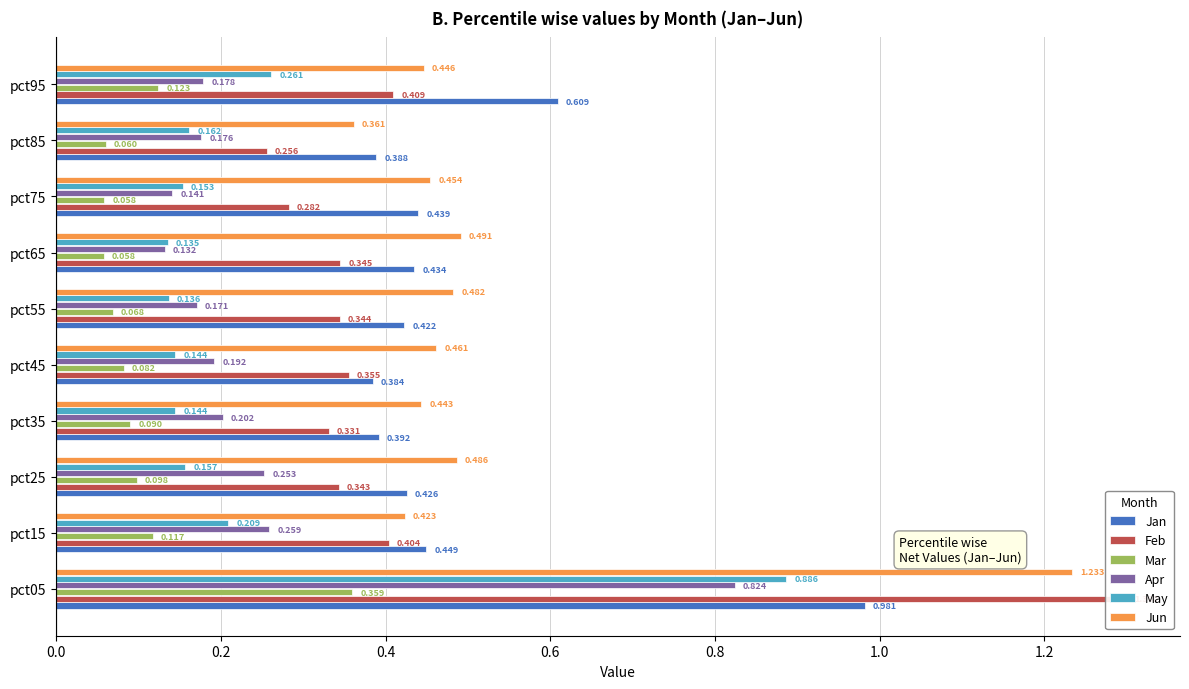

What is the value of the Feb bar at the 10th from the left?

0.4